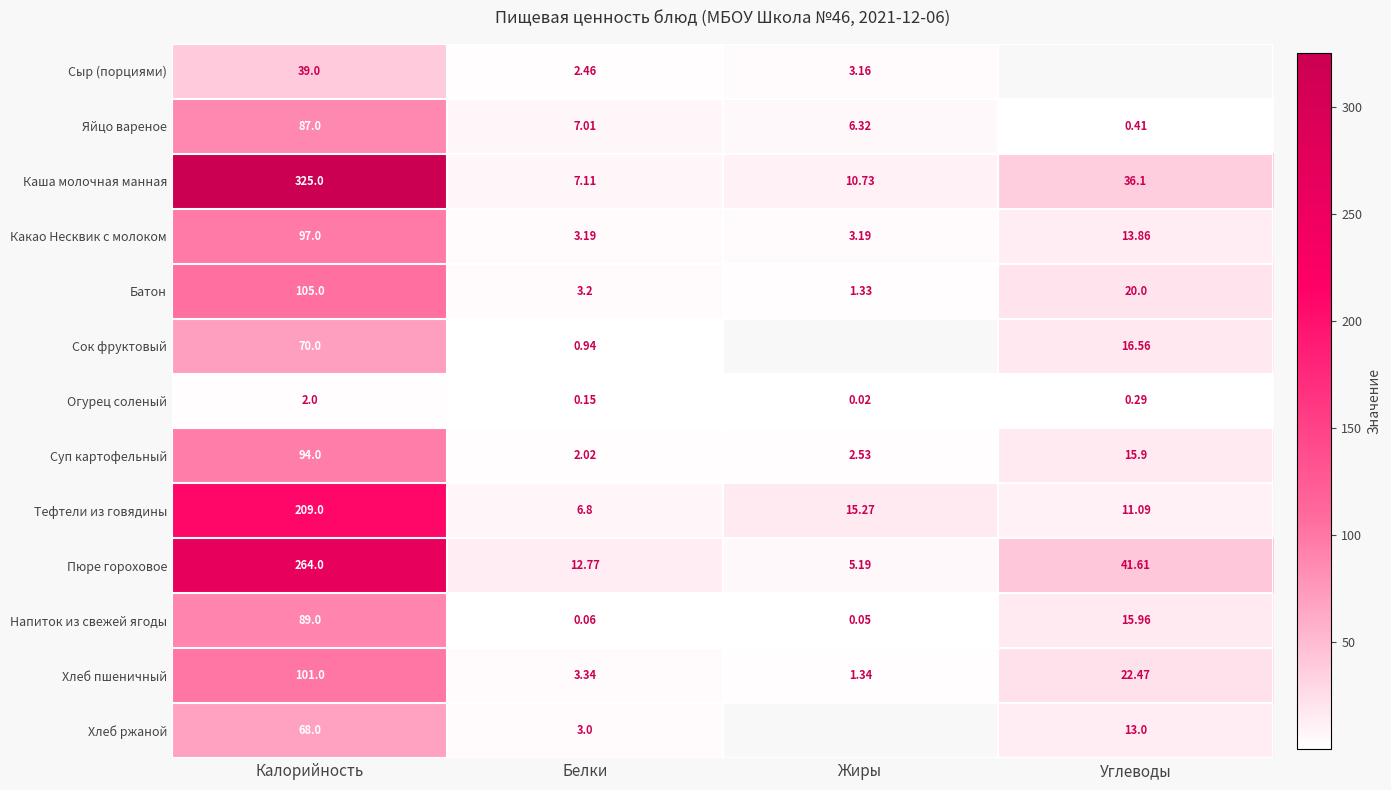

At which label does Батон reach its peak?

Калорийность